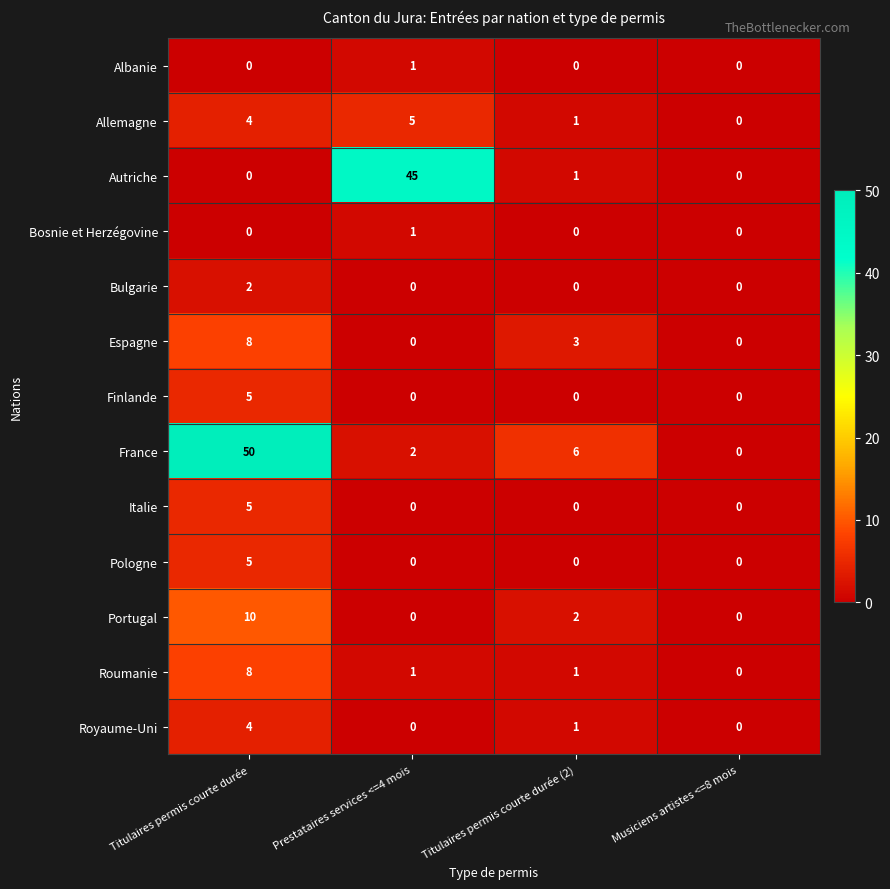

Which series has the widest spread of values?

France